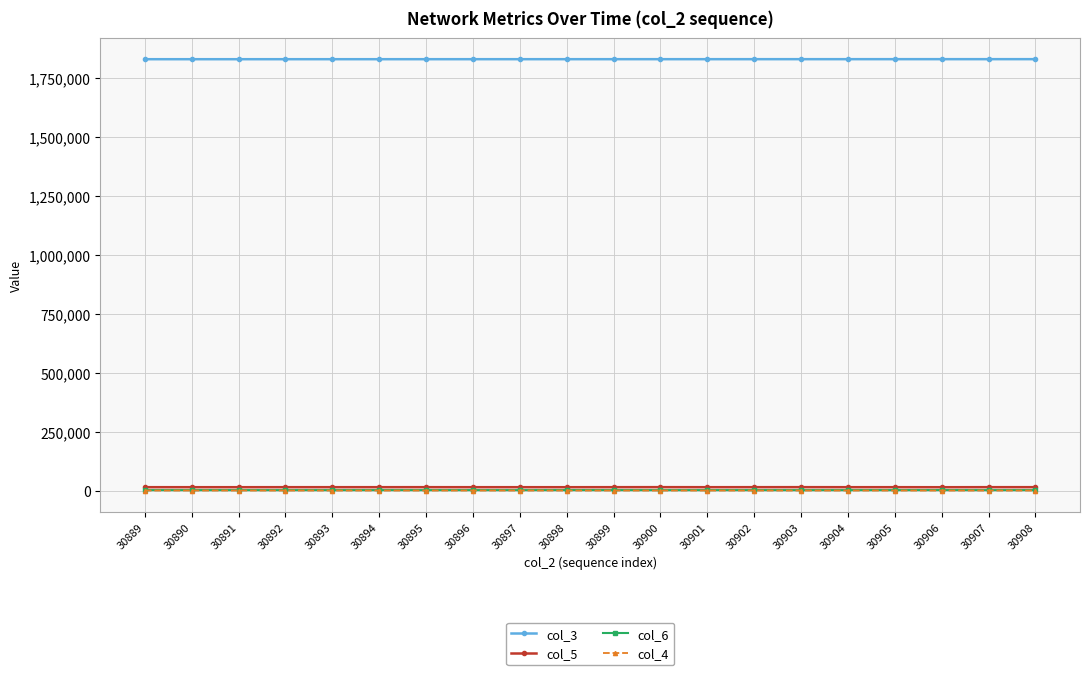

What is the difference between the maximum and minimum values in the col_6 series?

234